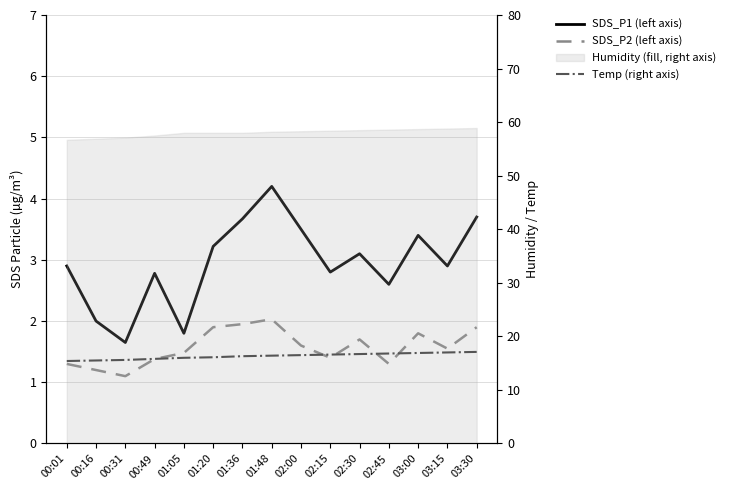

Does the chart display data point markers on the line(s)?

No